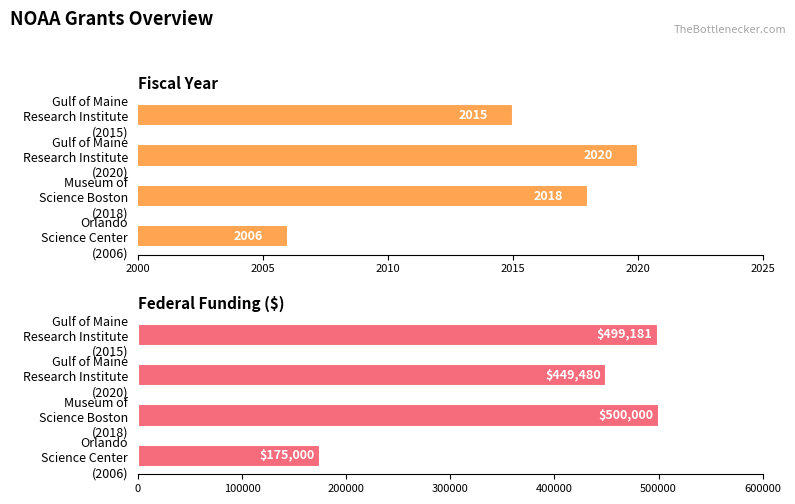

Rank the series by their average value, from lowest to highest.

Fiscal Year, Federal Funding ($)